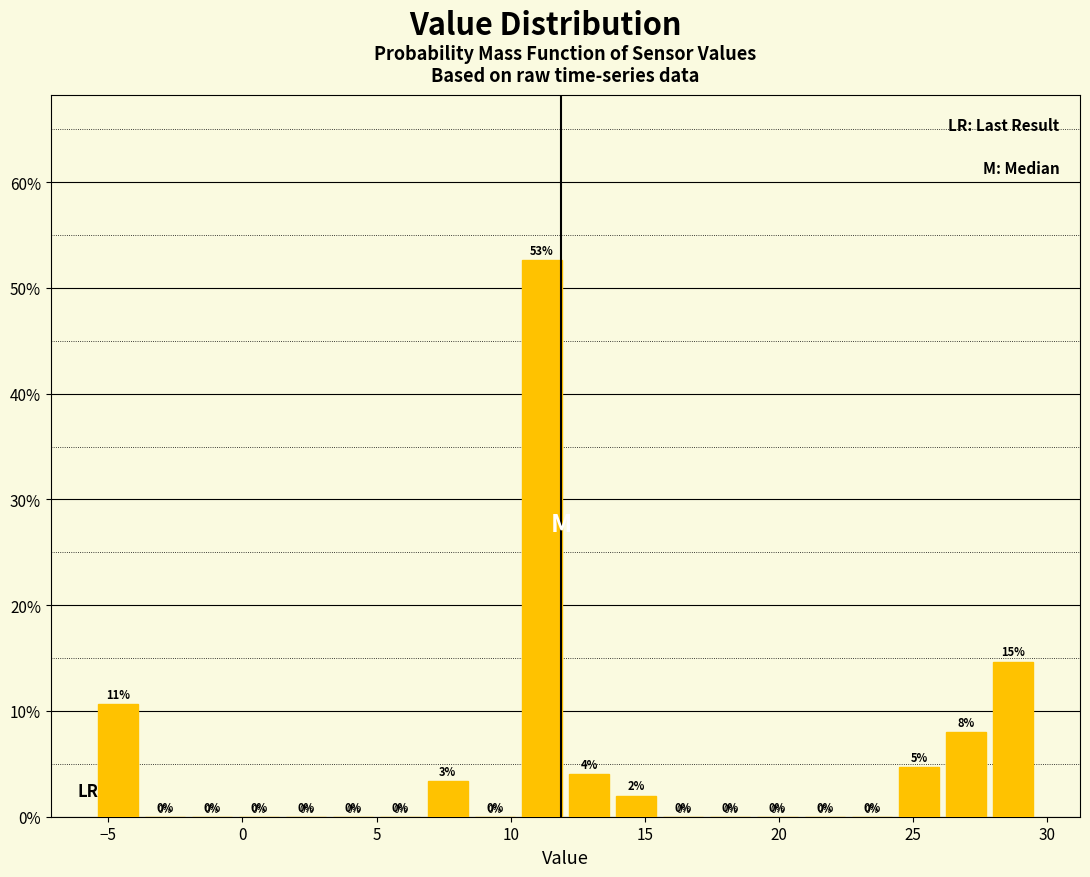

Read against the x-axis, roughly where is the centre of the tallest bar?

11.0